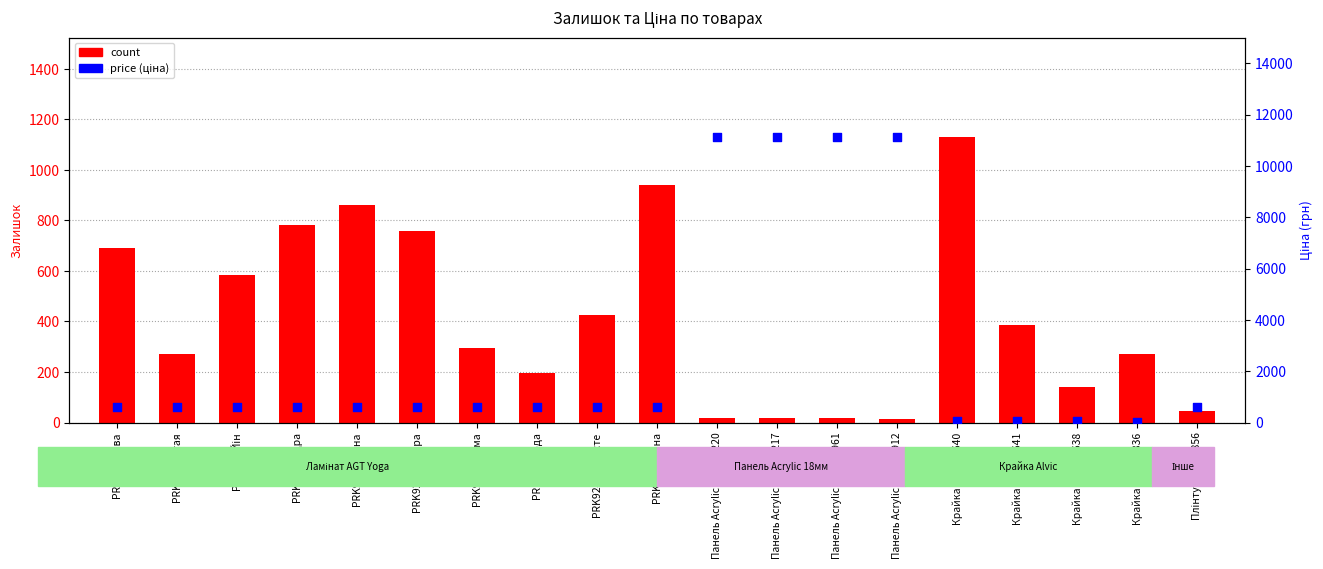

Which series reaches the minimum Y coordinate?

count